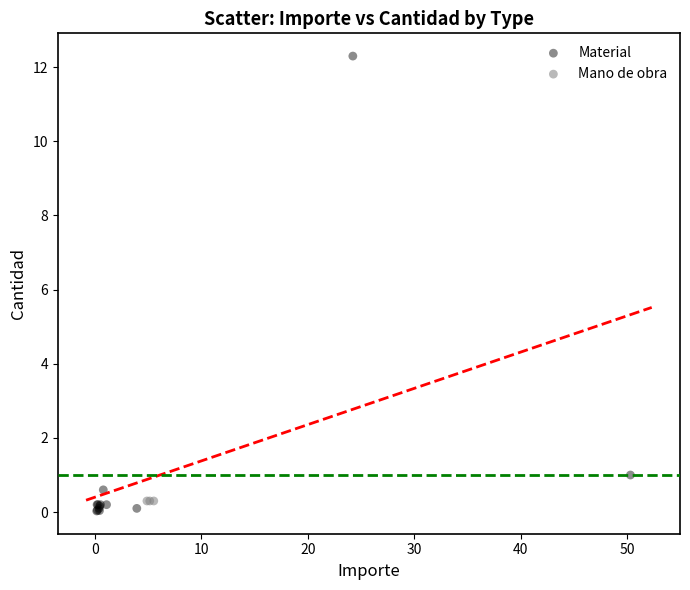

What are all the series names shown in the legend?

Material, Mano de obra